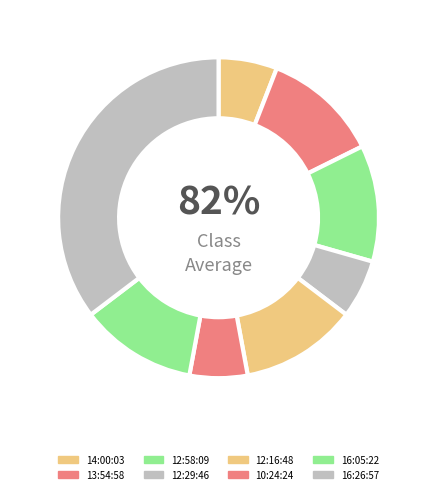

What is the change in value from 14:00:03 to 13:54:58?

+73